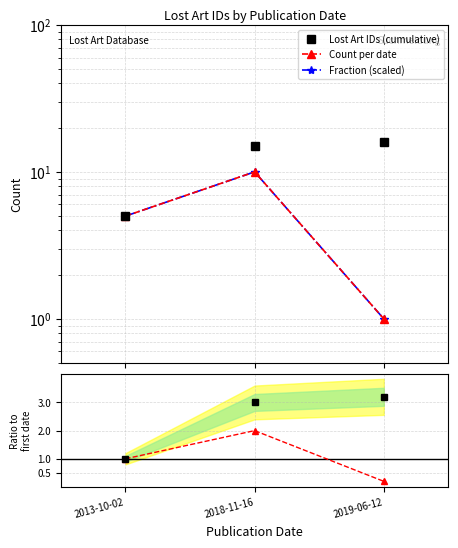

How many lines are shown in the chart?

5